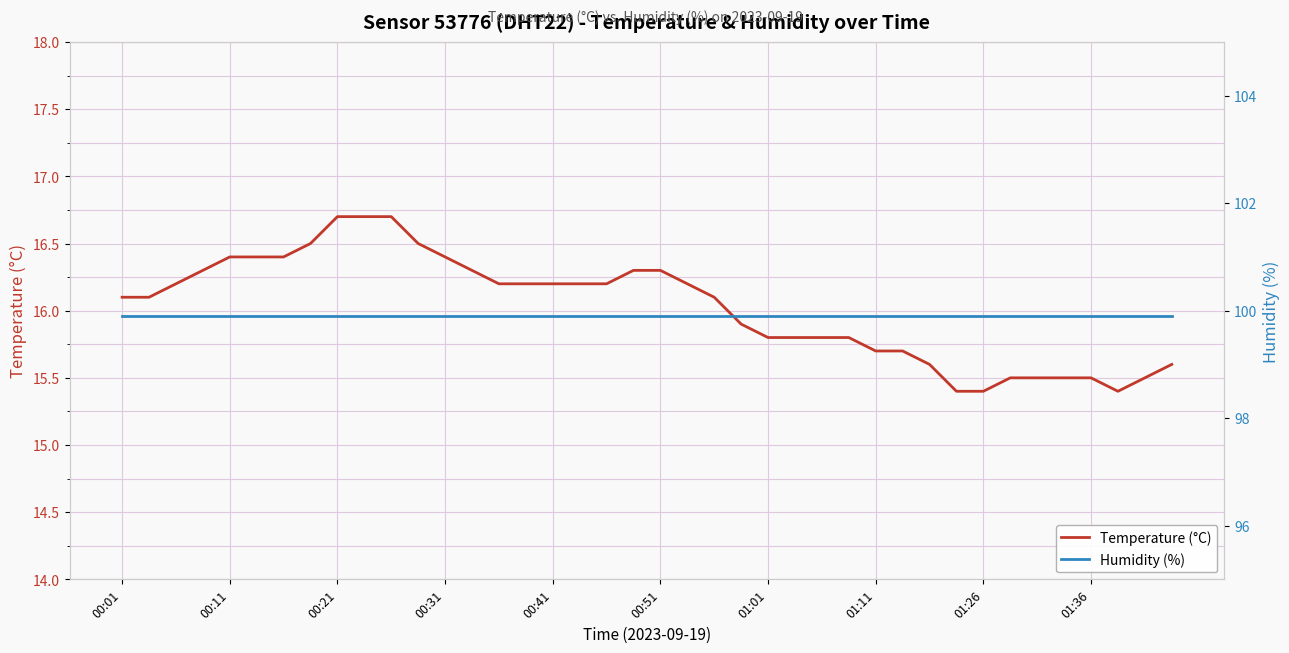

At which label does Temperature (°C) first exceed 16?

00:01